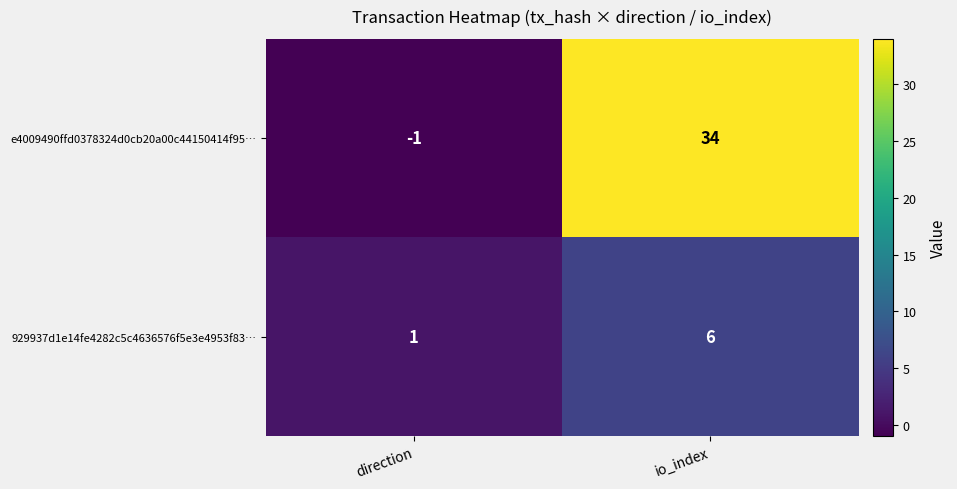

What is the difference between the maximum and minimum values in the 929937d1e14fe4282c5c4636576f5e3e4953f83… series?

5